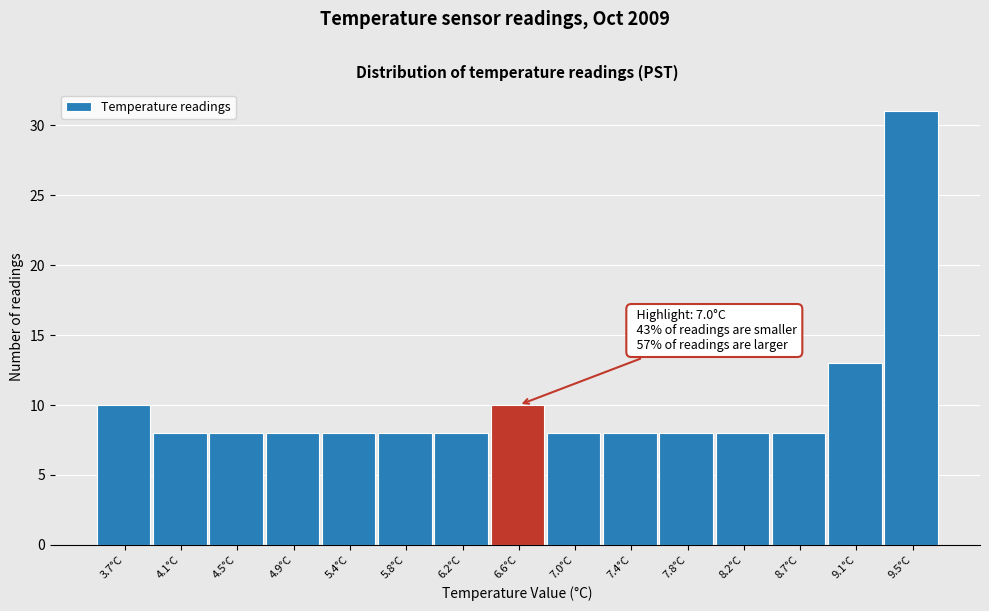

Reading left to right, list all the values displayed in this chart.

10	8	8	8	8	8	8	10	8	8	8	8	8	13	31